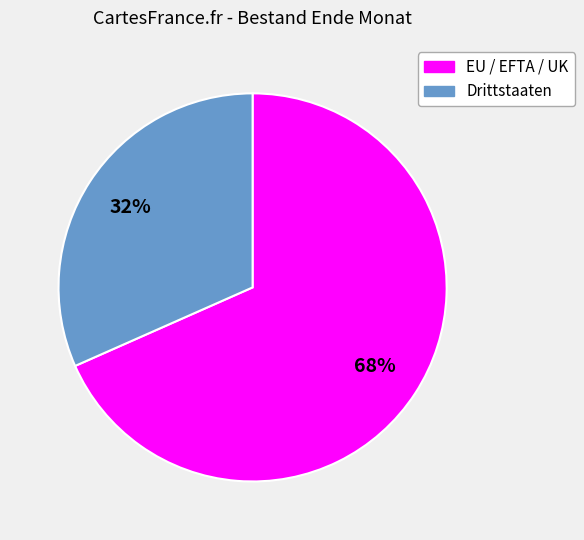

What is the ratio of the value at Drittstaaten to the value at EU / EFTA / UK?

0.5